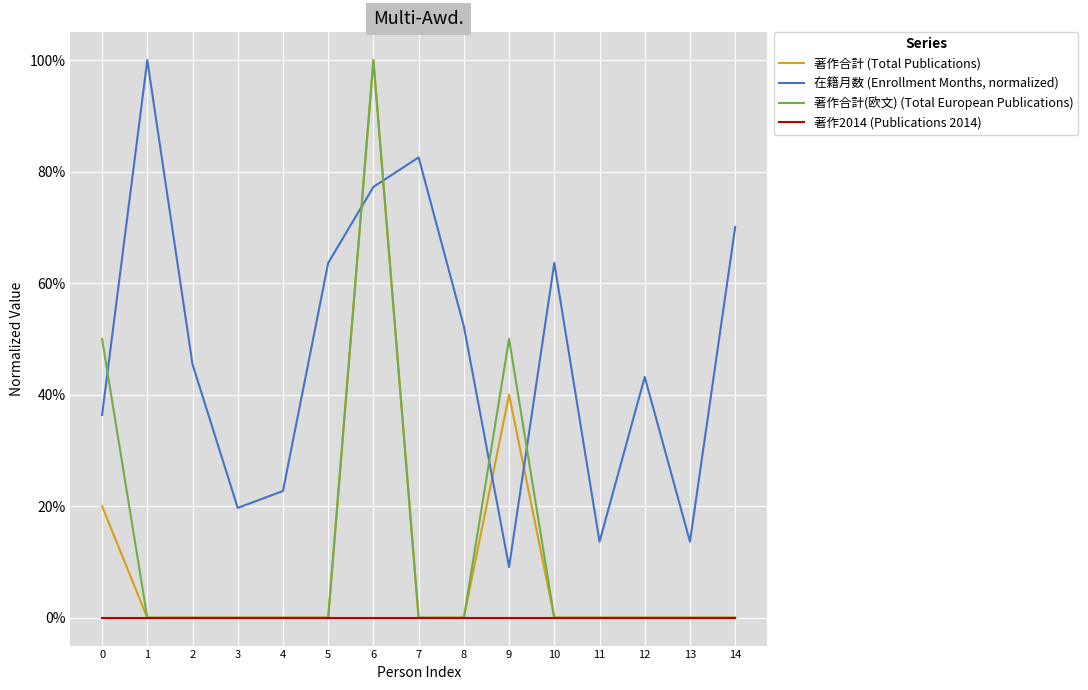

What are all the series names shown in the legend?

著作合計 (Total Publications), 在籍月数 (Enrollment Months, normalized), 著作合計(欧文) (Total European Publications), 著作2014 (Publications 2014)